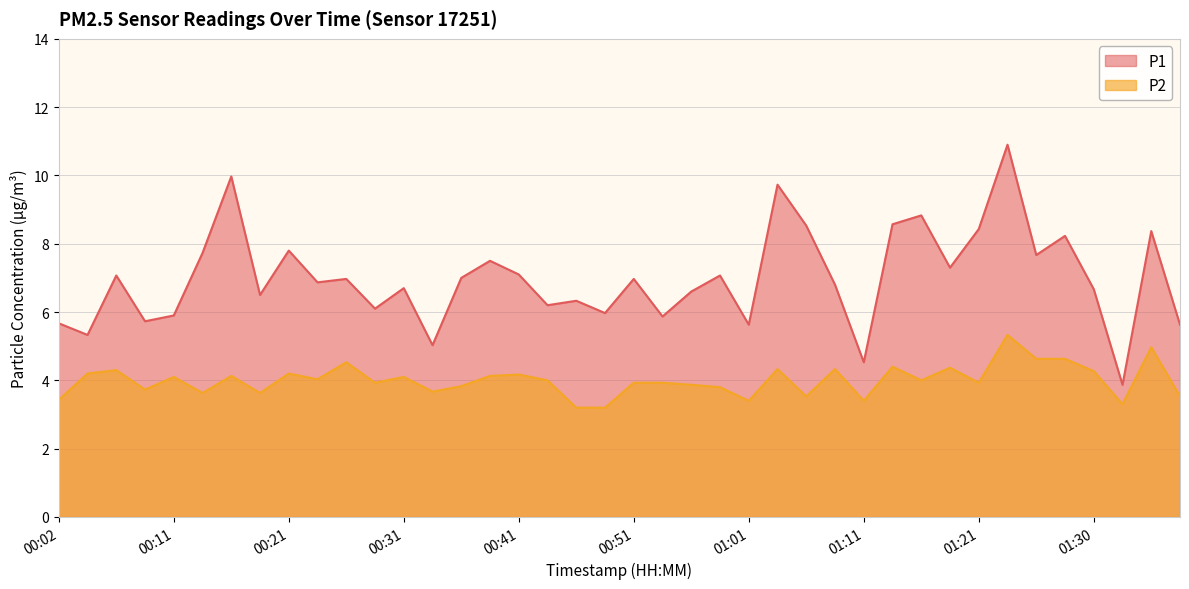

What is the difference between the P2 values at 00:43 and 00:14?

0.4